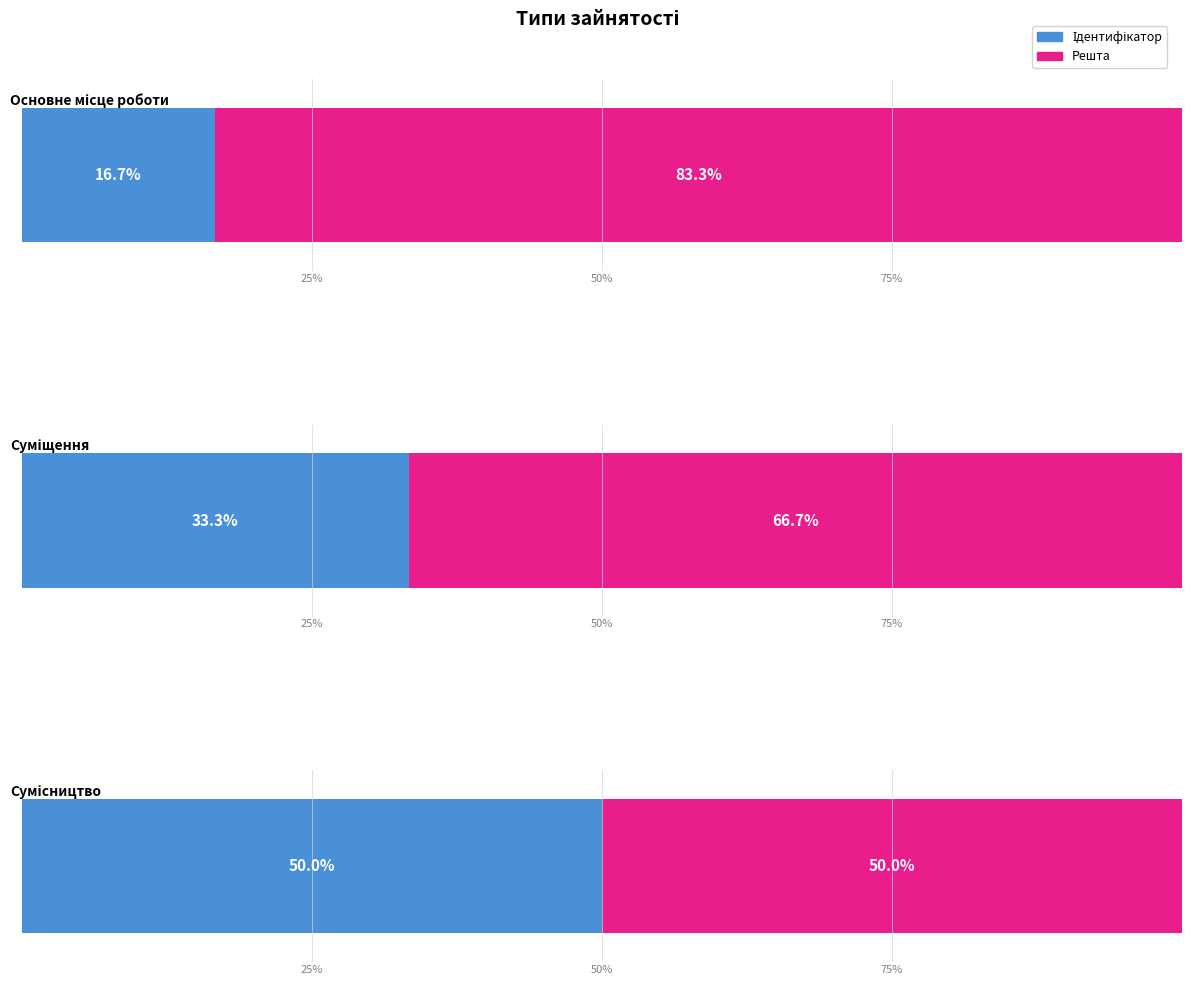

What is the label of the 2nd bar from the right?

Суміщення